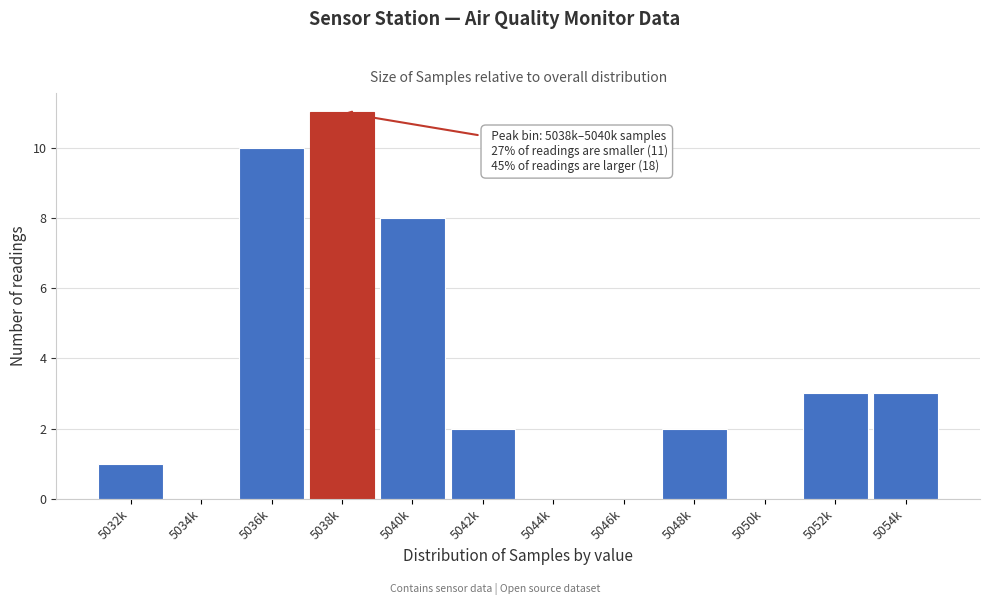

Reading right to left, what are all the values shown in this chart?

5054k=3	5052k=3	5050k=0	5048k=2	5046k=0	5044k=0	5042k=2	5040k=8	5038k=11	5036k=10	5034k=0	5032k=1